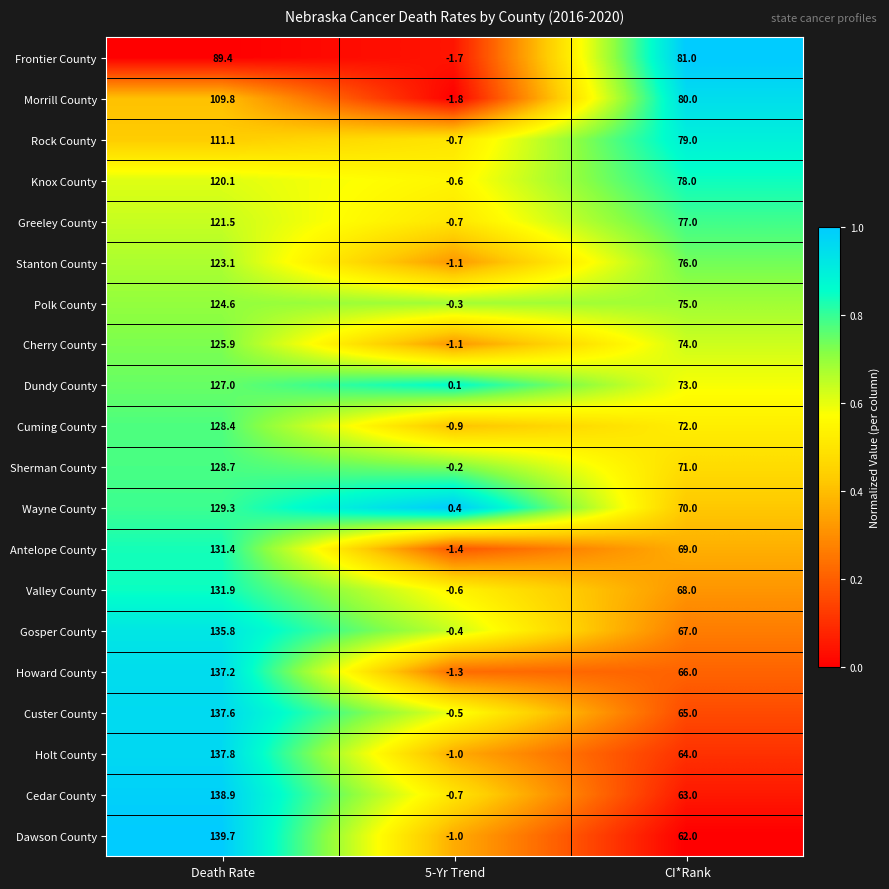

What is the sum of all Cedar County values?

201.2